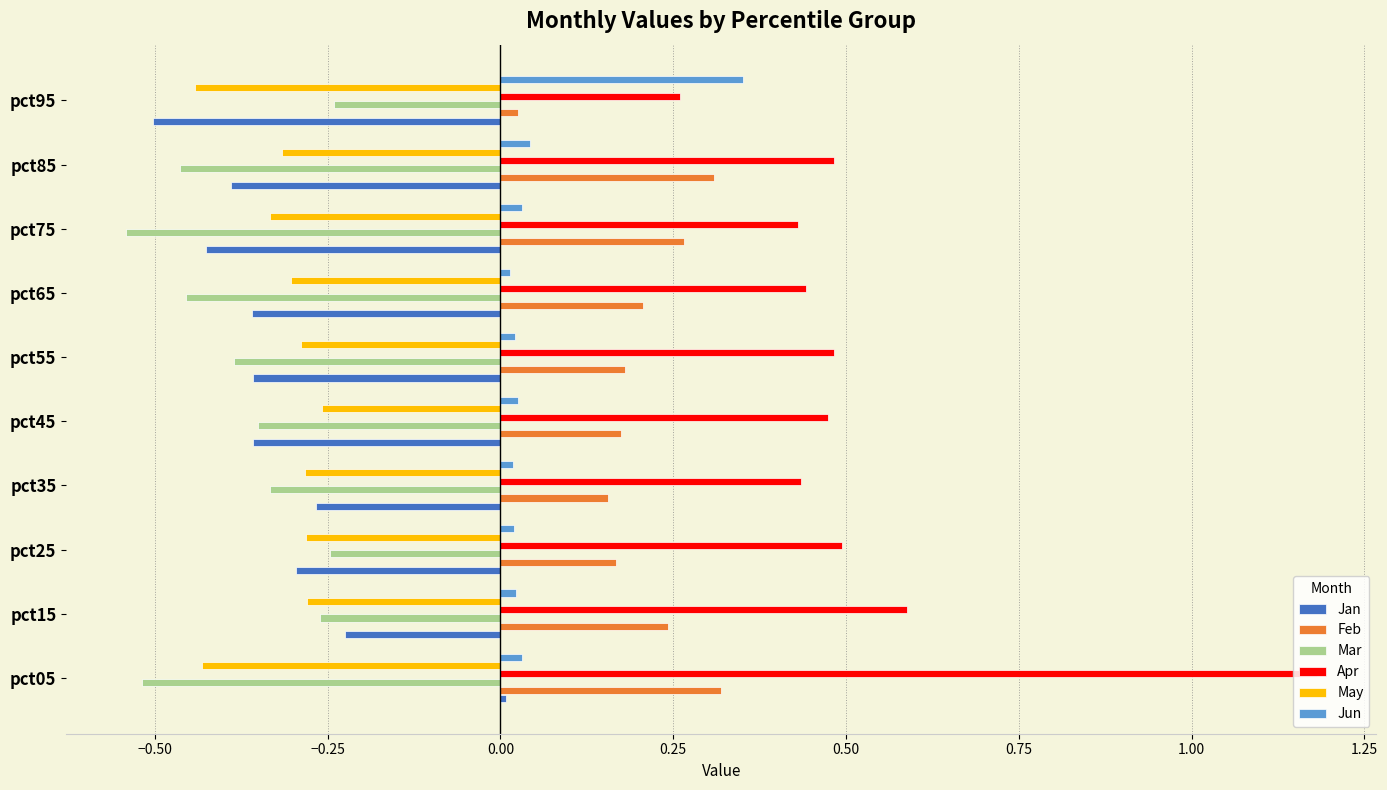

What is the sum of all Apr values?

5.3